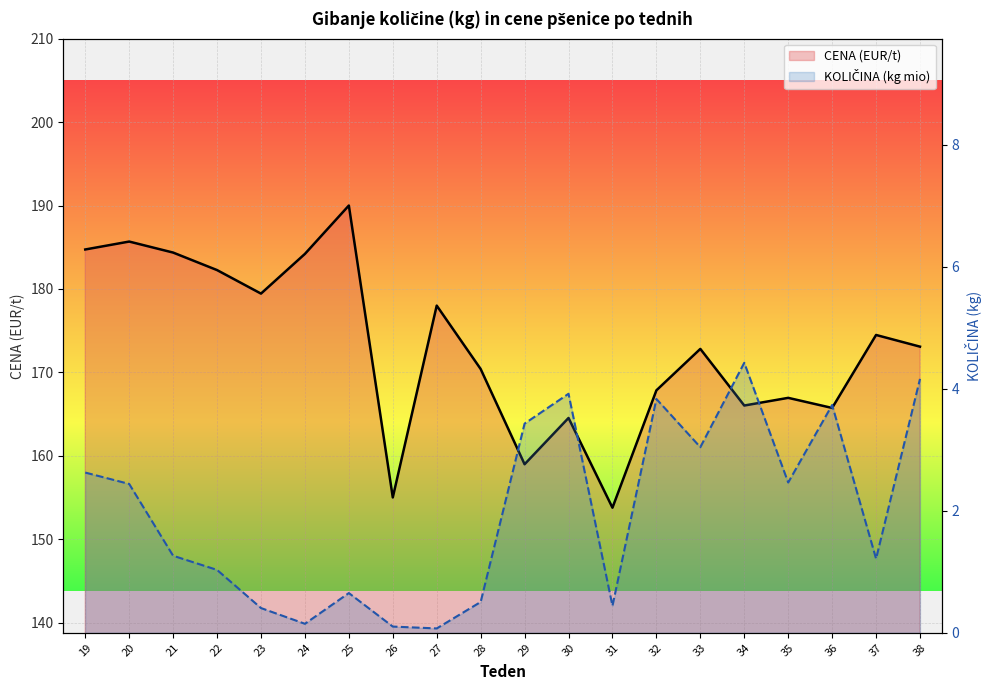

At which category does the chart reach its minimum across all series?

27